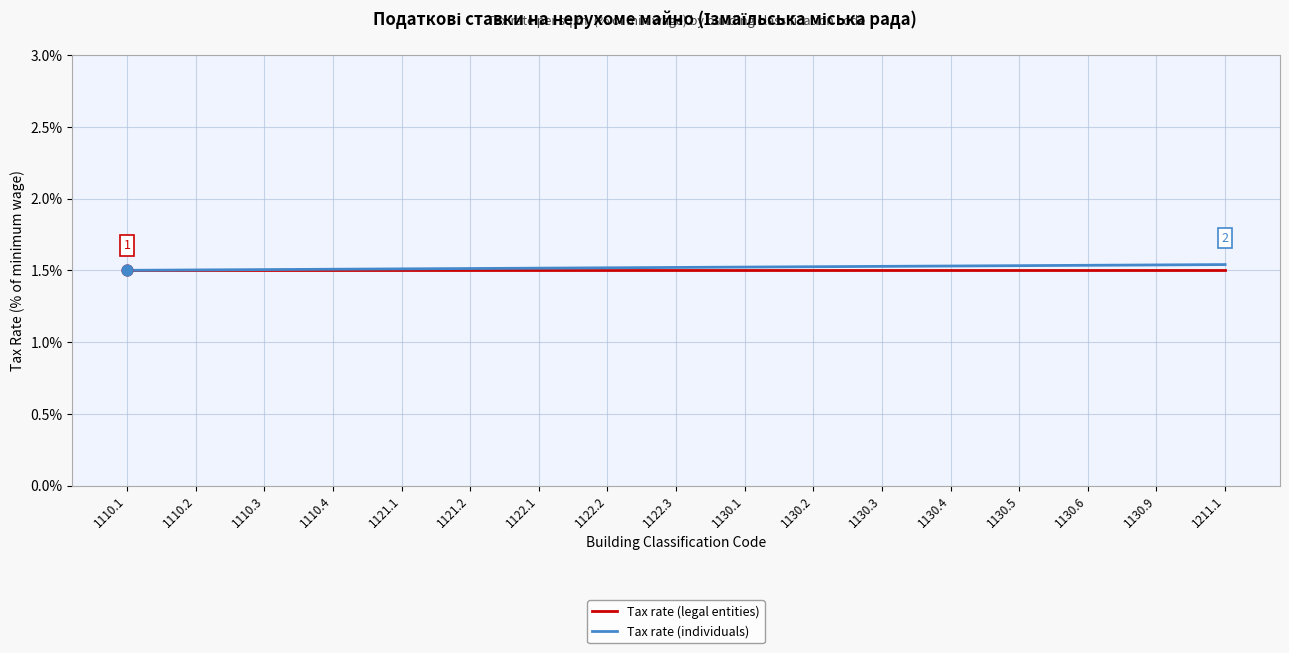

What is the total value across all series at 1130.9?

3.0